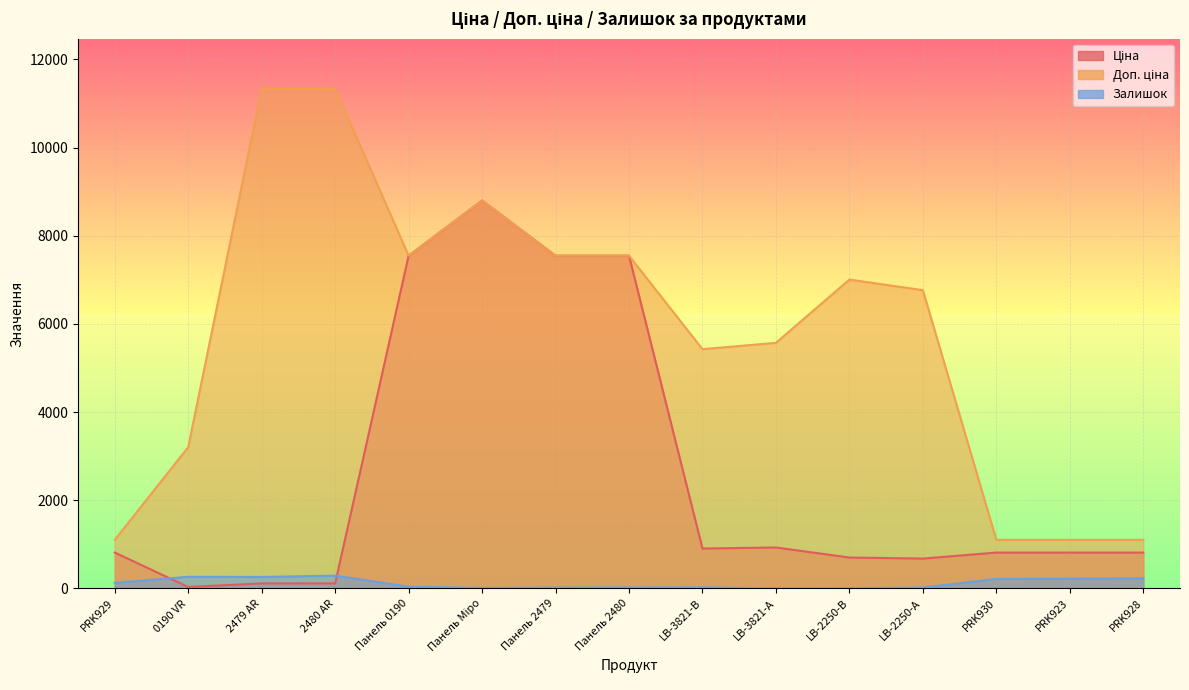

Where is Залишок nearest to the value 146?

PRK929